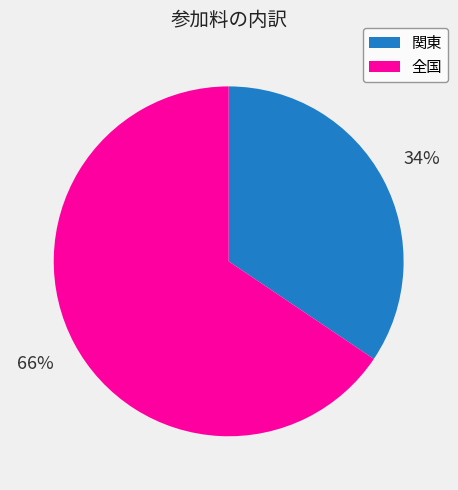

Does 関東 account for over 50% of the chart?

No